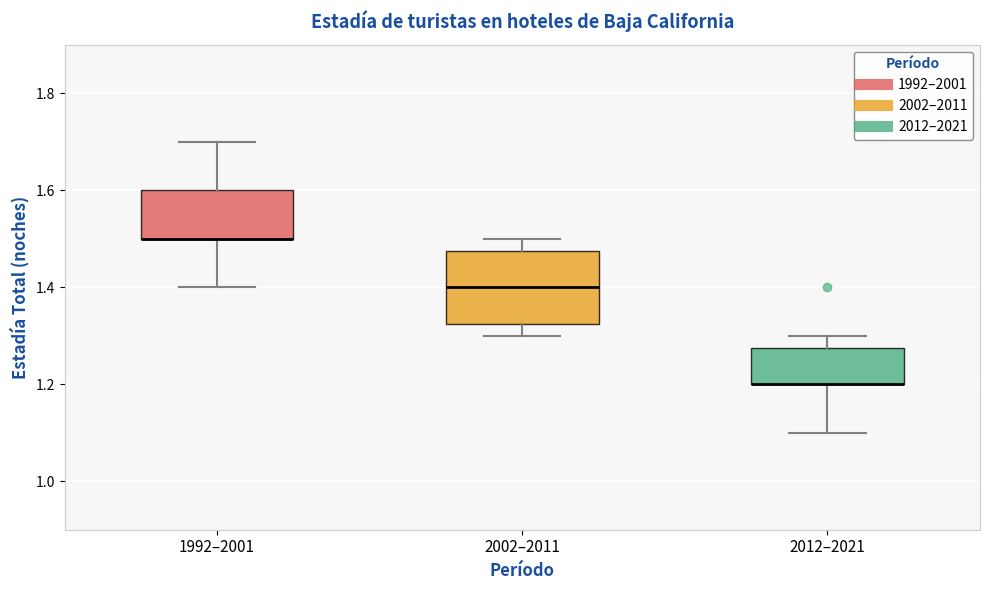

Which box is the tallest, from its lower edge to its upper edge?

2002–2011